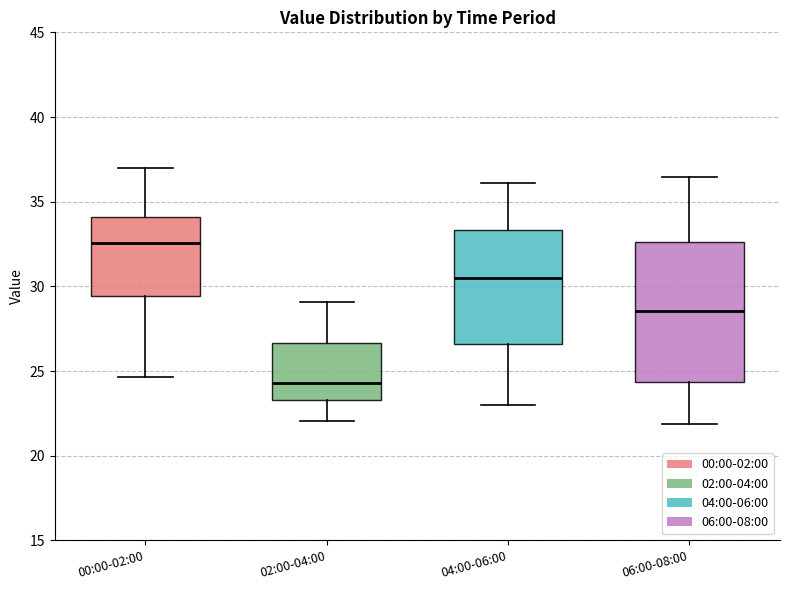

Reading left to right, transcribe this box plot: for each box, give where its median line is, the range the box spans, and where its two whiskers end, as read against the y-axis. The values are not printed on the chart, so give them approximately, as read against the axis.

00:00-02:00: median 32.5, box 29.5 to 34.0, whiskers 24.5 to 37.0
02:00-04:00: median 24.5, box 23.5 to 26.5, whiskers 22.0 to 29.0
04:00-06:00: median 30.5, box 26.5 to 33.5, whiskers 23.0 to 36.0
06:00-08:00: median 28.5, box 24.5 to 32.5, whiskers 22.0 to 36.5